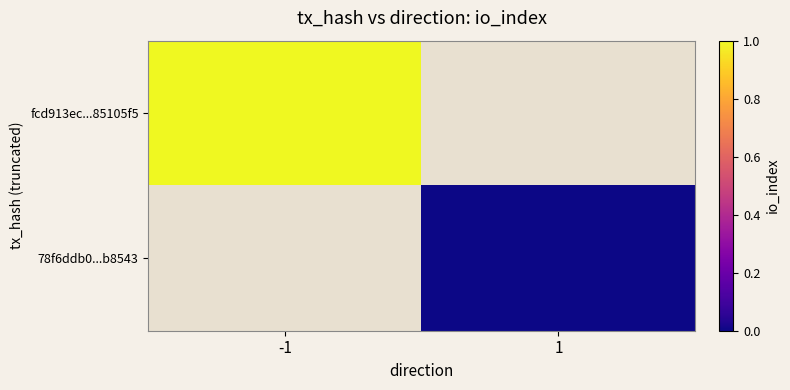

Count the number of categories in the chart.

2